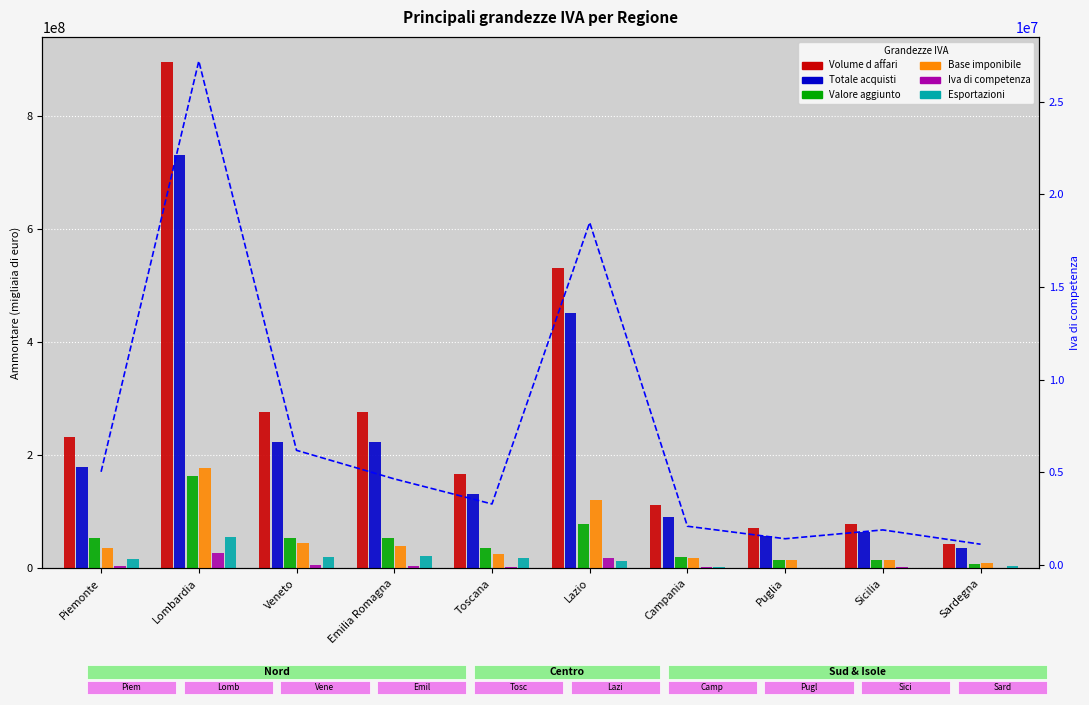

Where is Totale acquisti nearest to the value 383266723?

Lazio